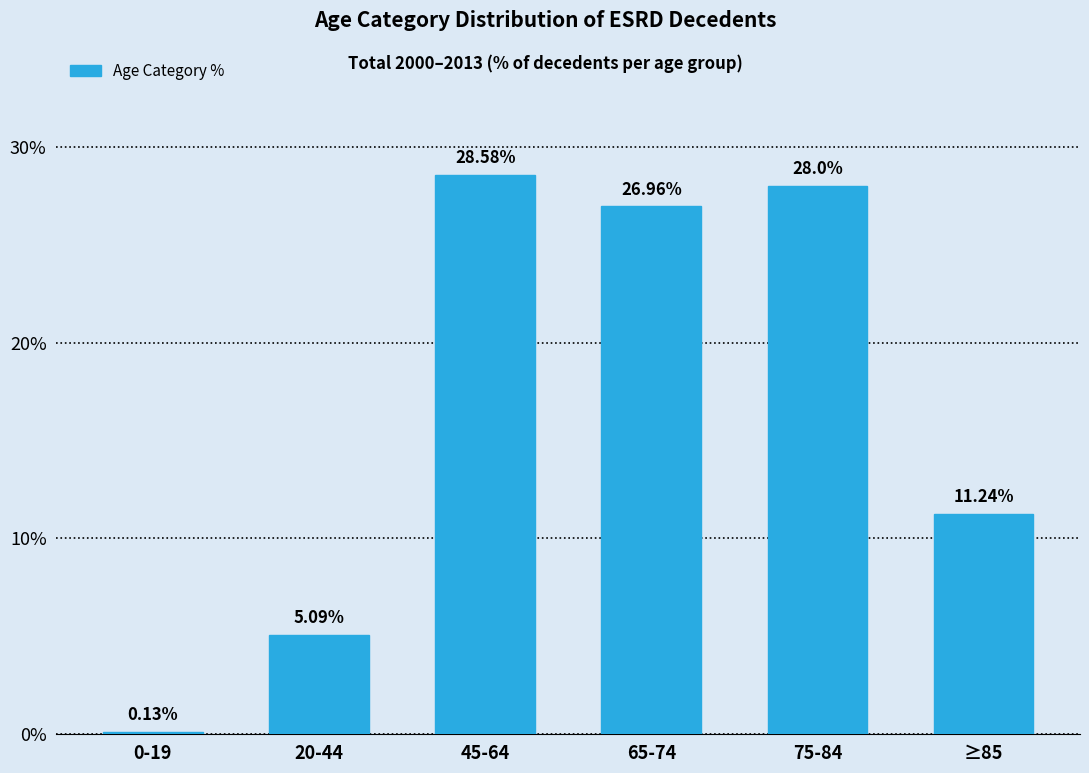

What is the ratio of the value at 45-64 to the value at 65-74?

1.1